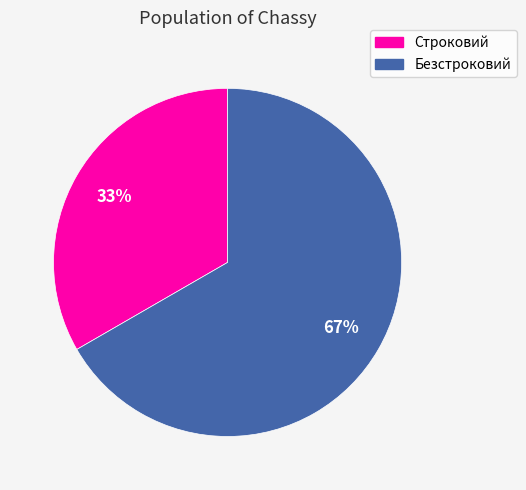

Rank the categories by value from lowest to highest.

Строковий, Безстроковий